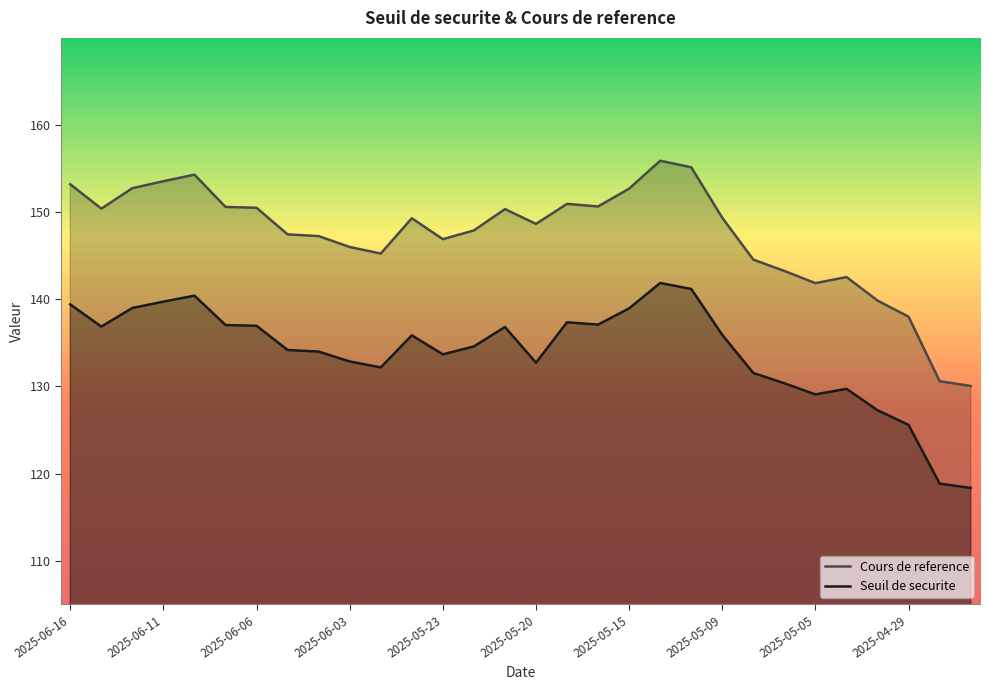

What is the difference between the maximum and minimum values in the Seuil de securite series?

23.5